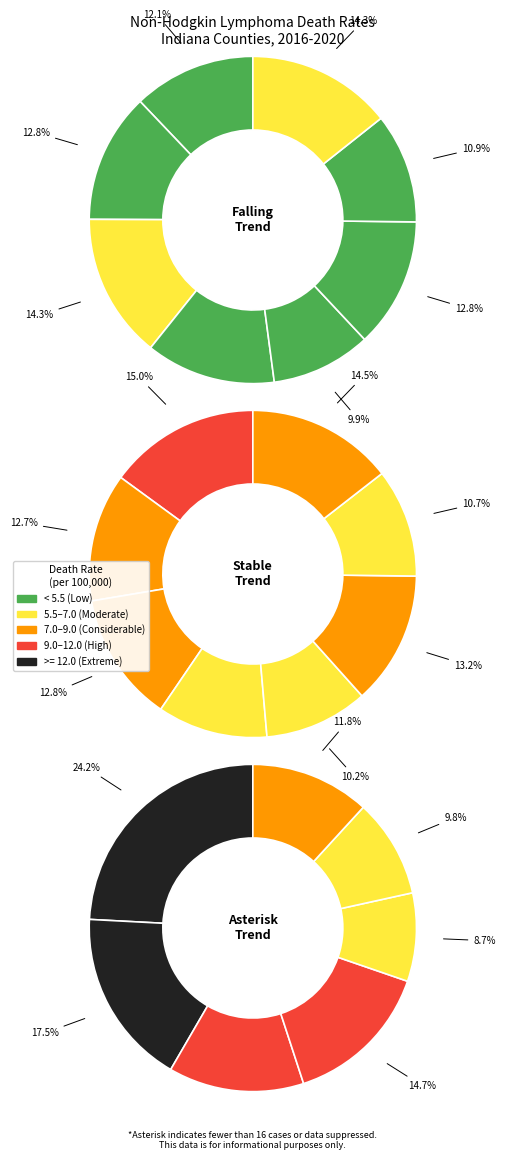

Is it true that Clark County is 31% of the pie?

False